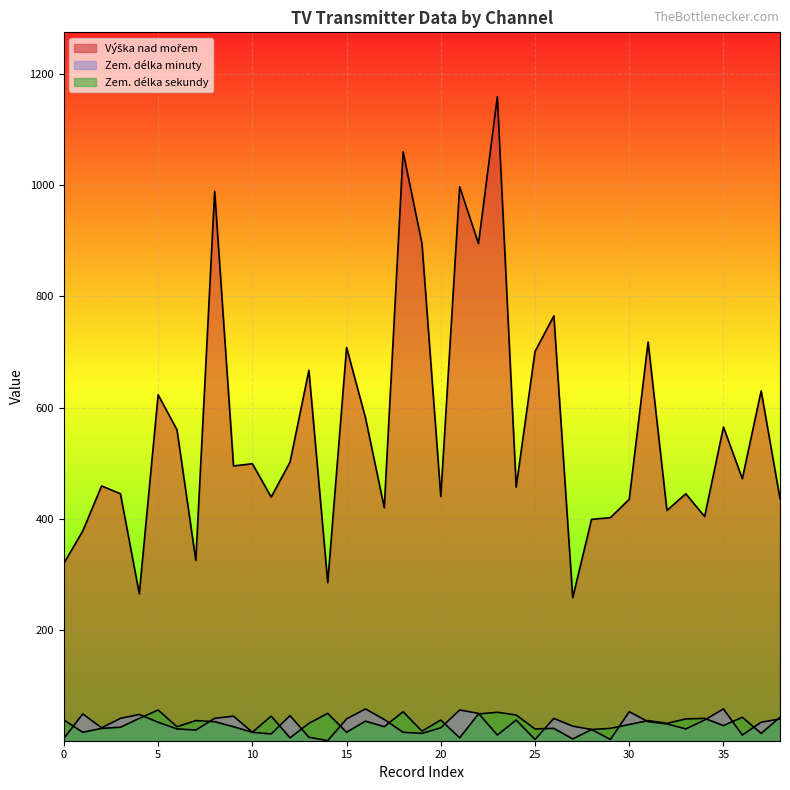

Reading left to right, what are all the values shown in this chart?

Výška nad mořem: 320	378	459	445	265	623	560	325	989	495	499	439	502	667	285	708	582	420	1060	895	440	997	895	1159	457	701	765	258	399	402	435	718	415	445	404	565	472	630	436
Zem. délka minuty: 5	49	24	41	48	34	22	20	41	45	16	13	46	7	1	40	58	39	16	14	24	56	50	11	38	3	41	27	21	3	53	35	31	22	38	58	11	34	40
Zem. délka sekundy: 38	16	23	25	41	56	26	37	35	26	16	45	6	32	50	16	36	26	53	18	38	6	49	52	47	22	23	4	21	23	30	37	32	40	41	28	43	14	43